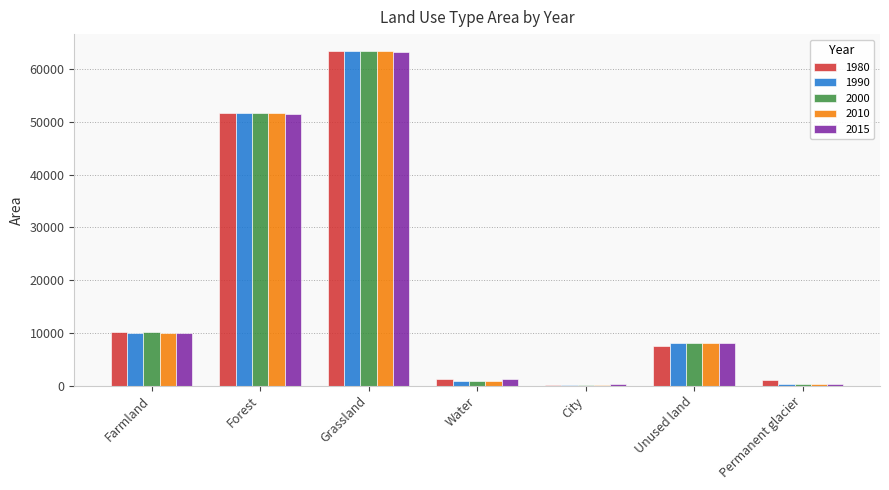

Are the bars horizontal?

No